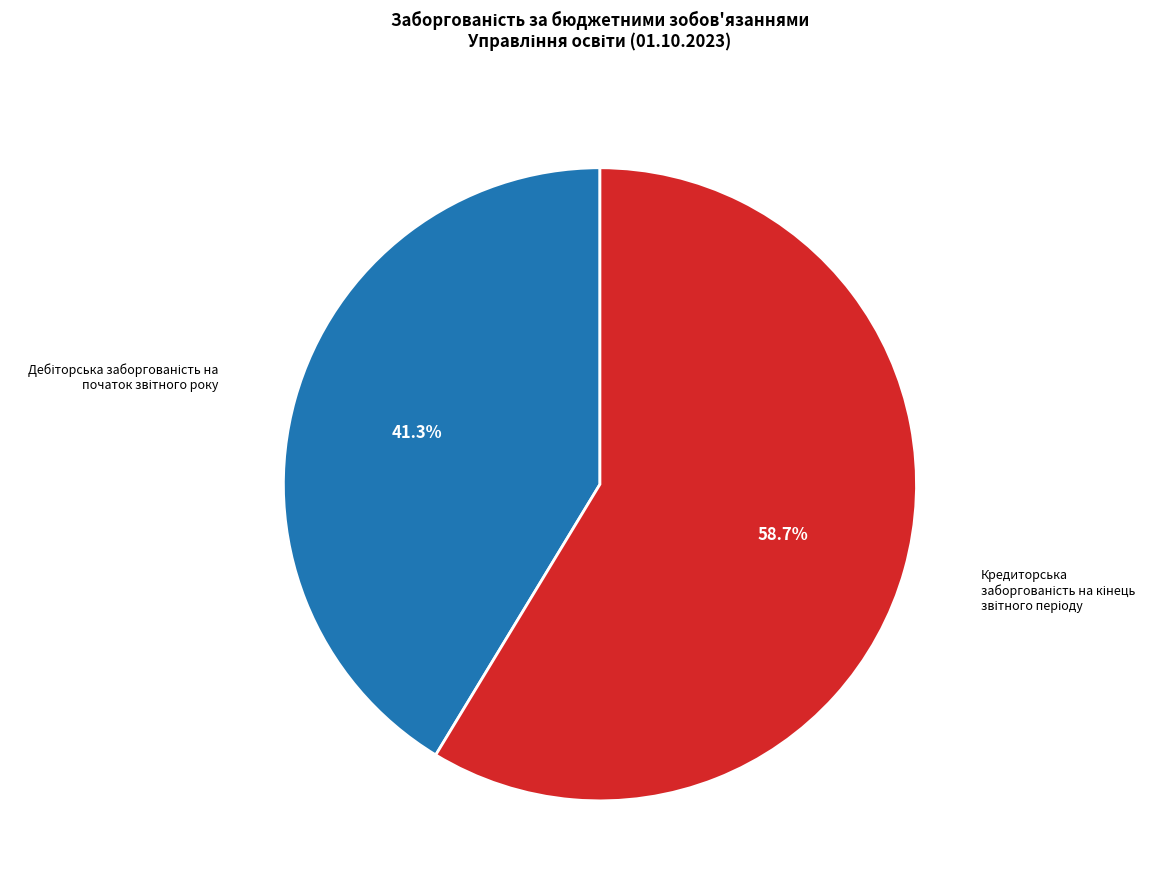

To the nearest percent, what is the average slice percentage?

50%